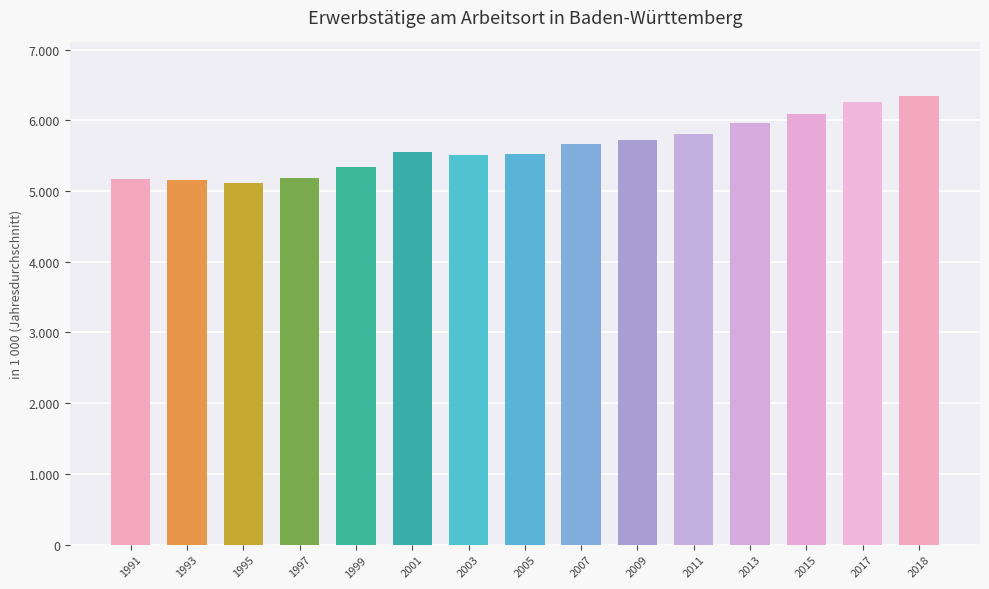

List the labels in order of value, smallest first.

1995, 1993, 1991, 1997, 1999, 2003, 2005, 2001, 2007, 2009, 2011, 2013, 2015, 2017, 2018